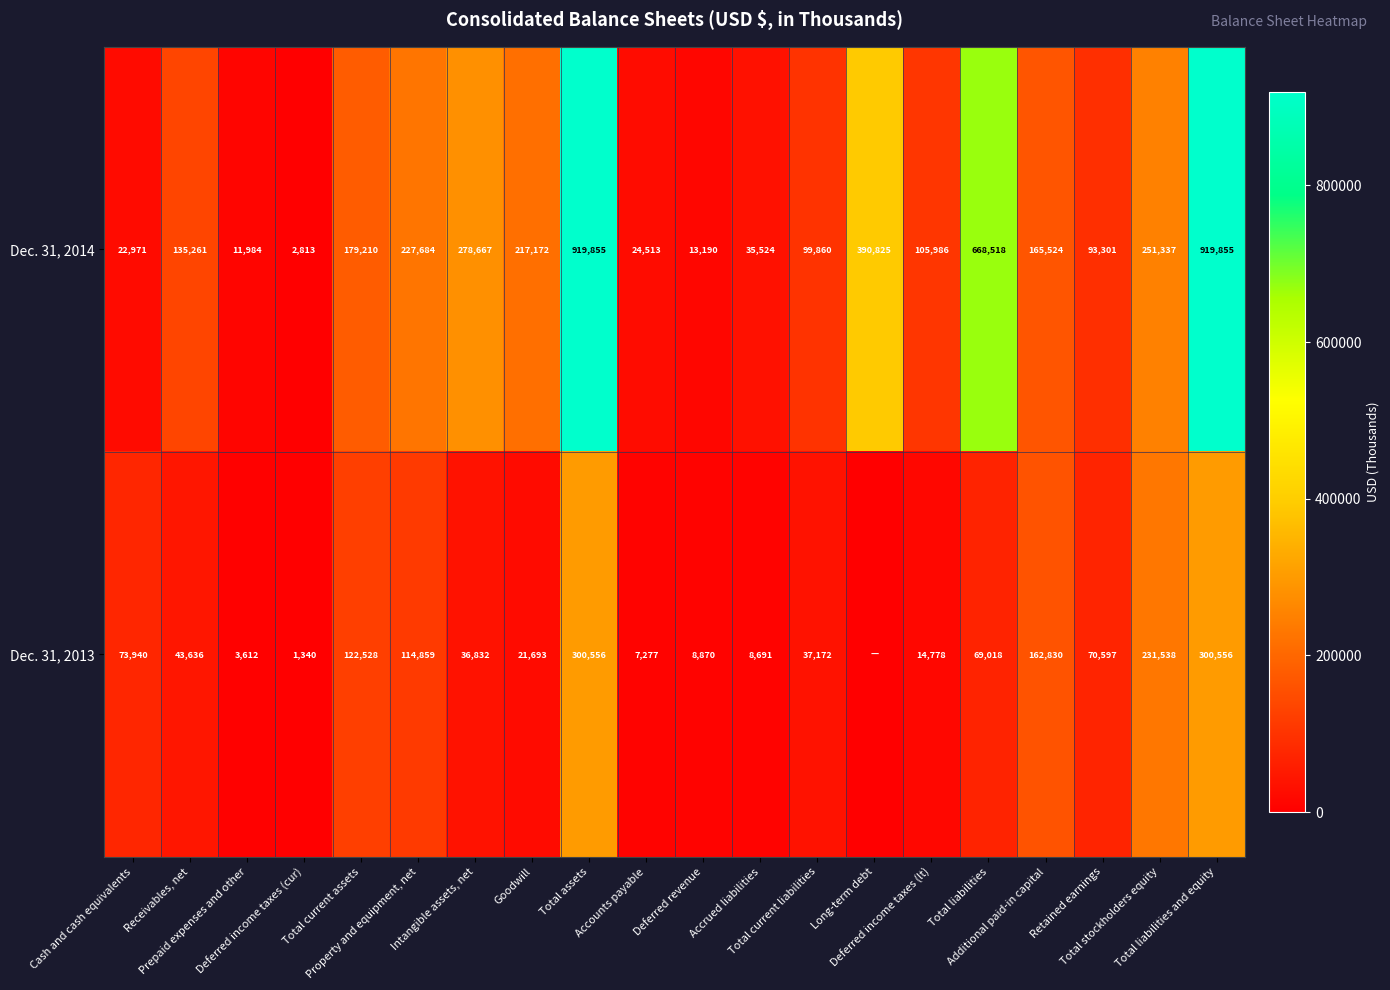

How many data points in Dec. 31, 2014 are less than 165524?

10